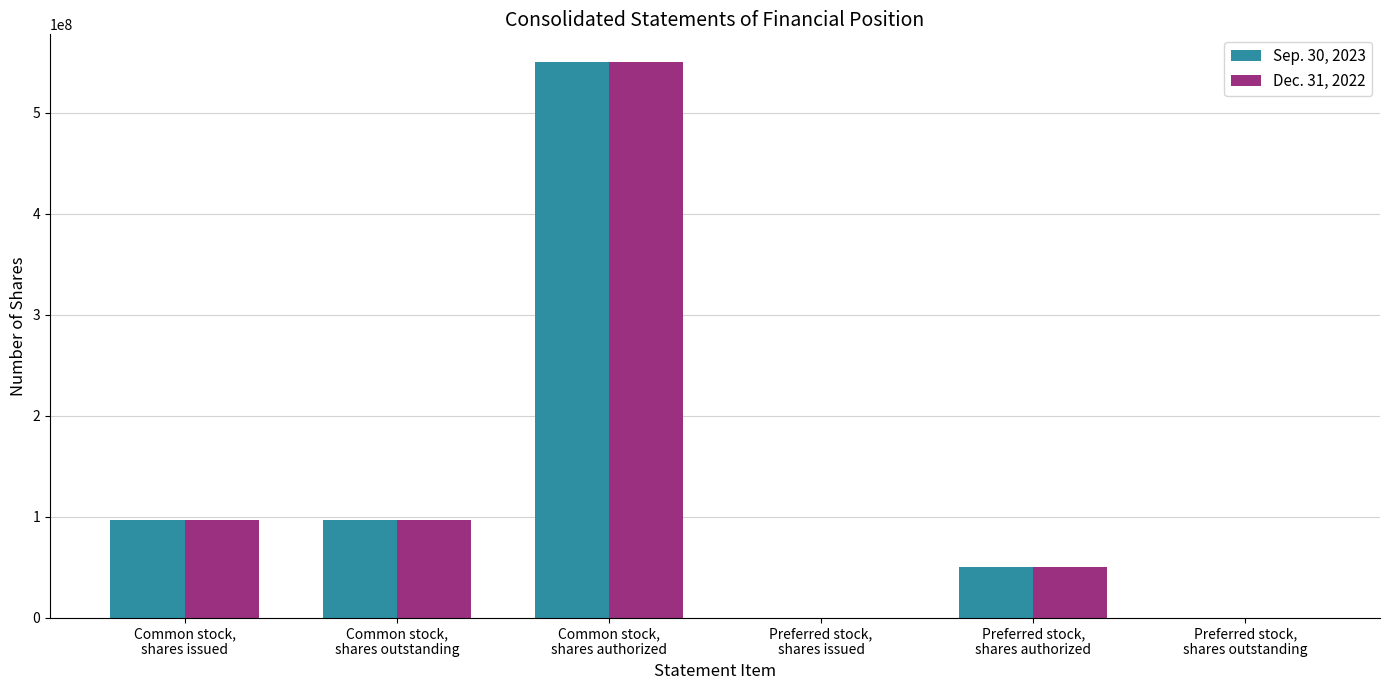

What are all the series names shown in the legend?

Sep. 30, 2023, Dec. 31, 2022